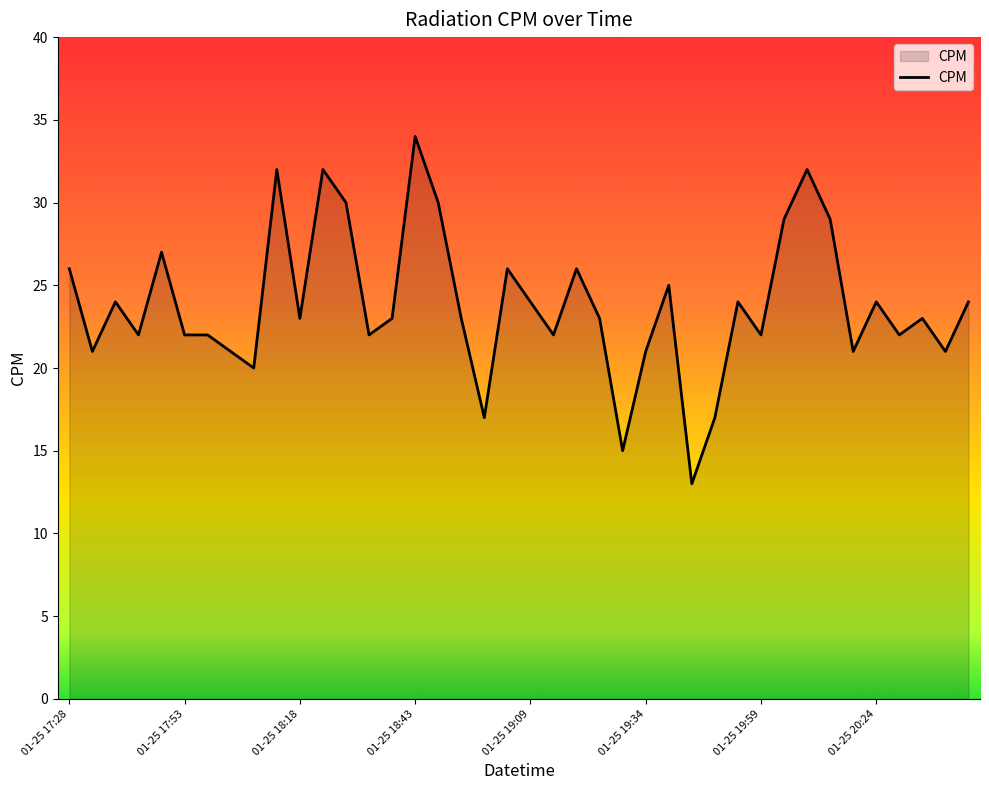

What is the maximum value shown in the chart?

34